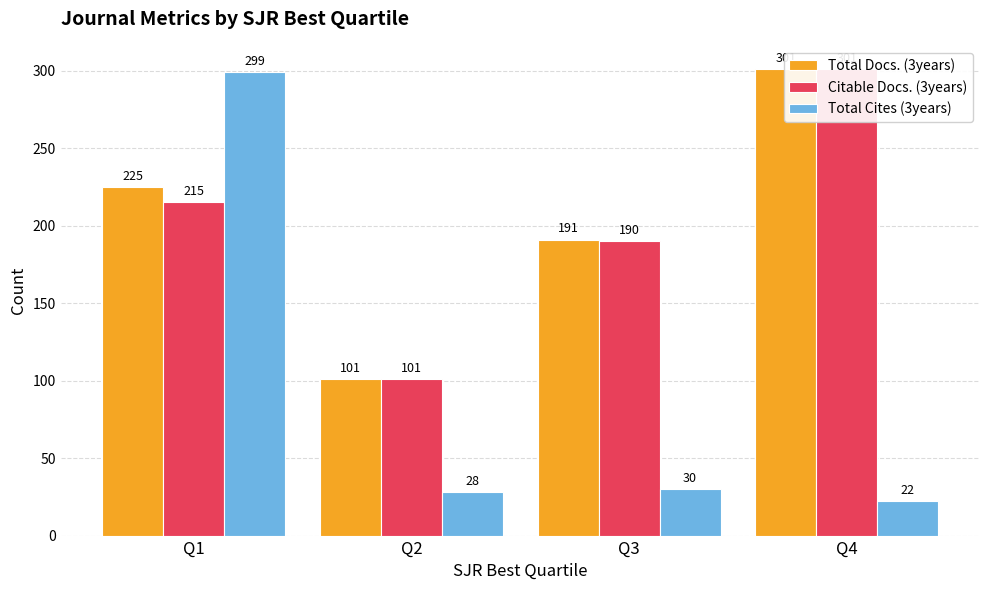

Is the value of Citable Docs. (3years) at Q4 greater than the value of Total Cites (3years) at Q1?

Yes